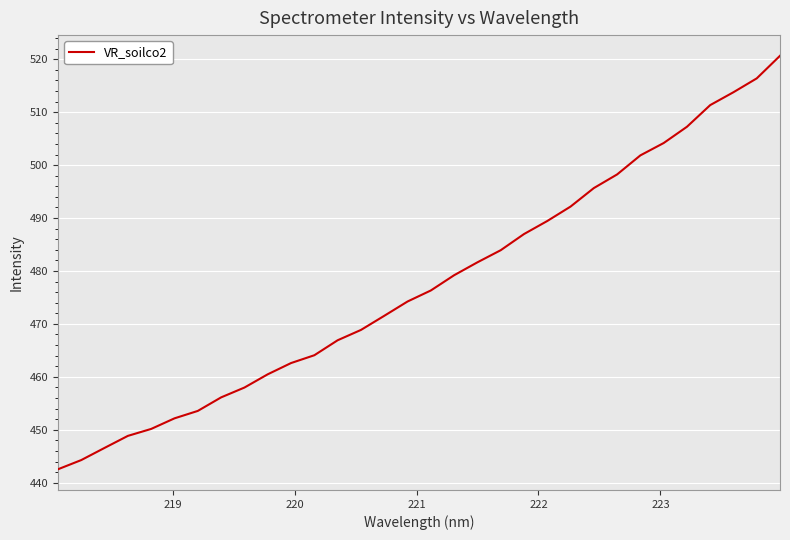

What is the difference between the maximum and minimum values?

78.1